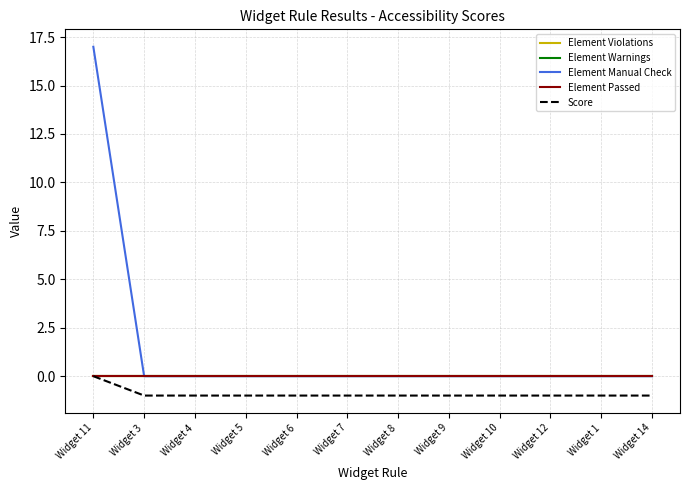

True or false: Element Warnings has a value of 0 at Widget 5.

True